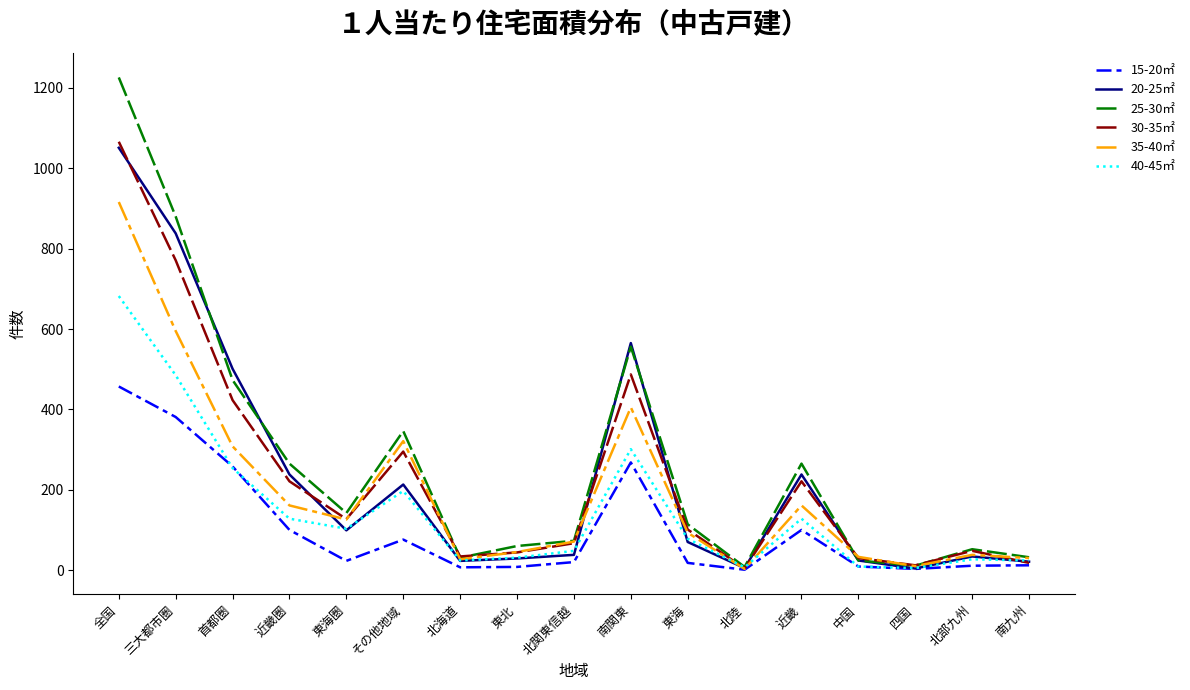

In 20-25㎡, how many points are lower than both neighbors (excluding endpoints)?

4